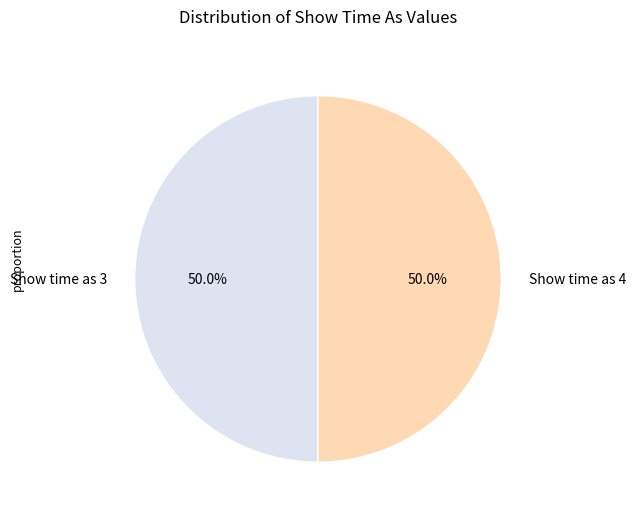

Approximately how many times larger is the value at Show time as 3 compared to Show time as 4?

1.0